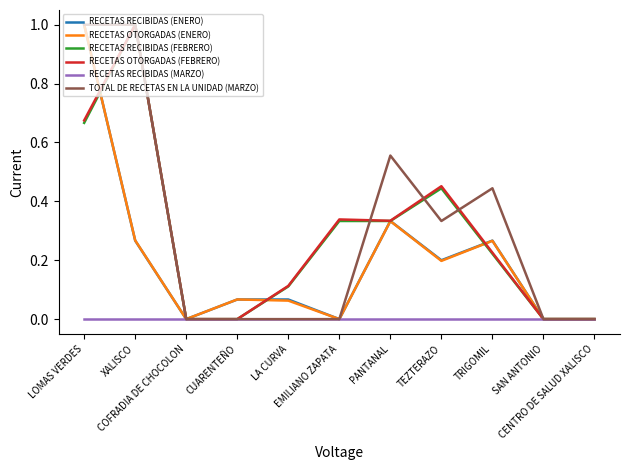

What is the highest value of the RECETAS RECIBIDAS (FEBRERO) series?

1.0